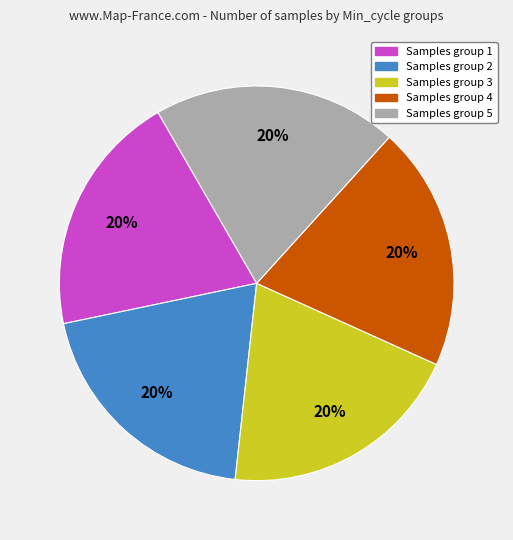

Is there a majority slice in this chart?

No